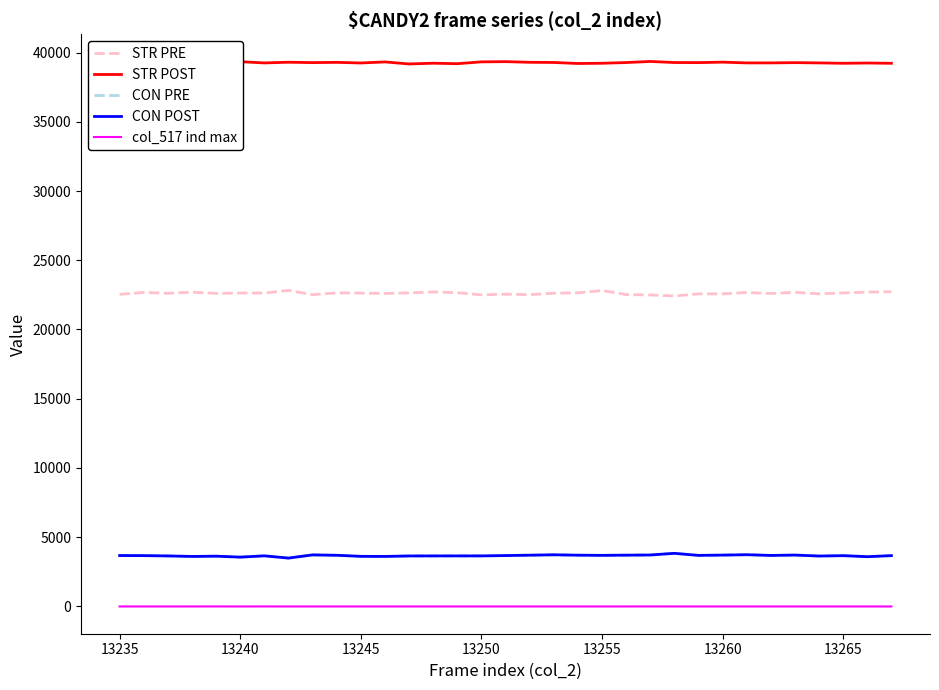

What is the maximum value shown in the chart?

39354